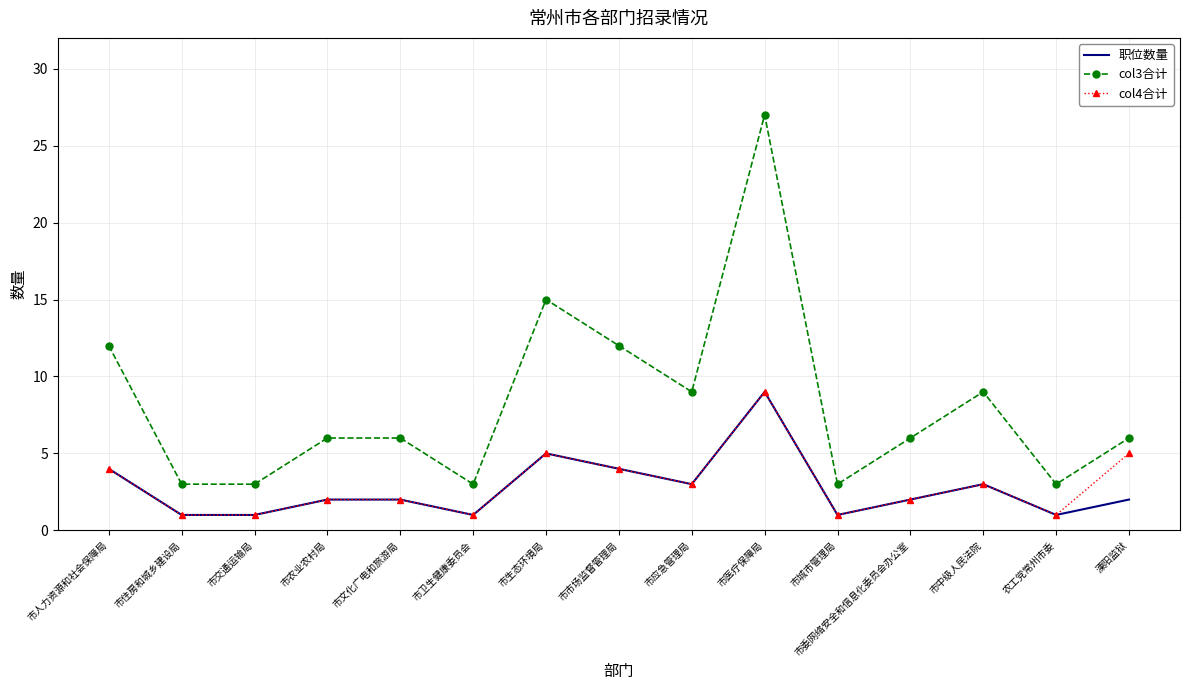

True or false: col4合计 and col3合计 intersect in this chart.

False